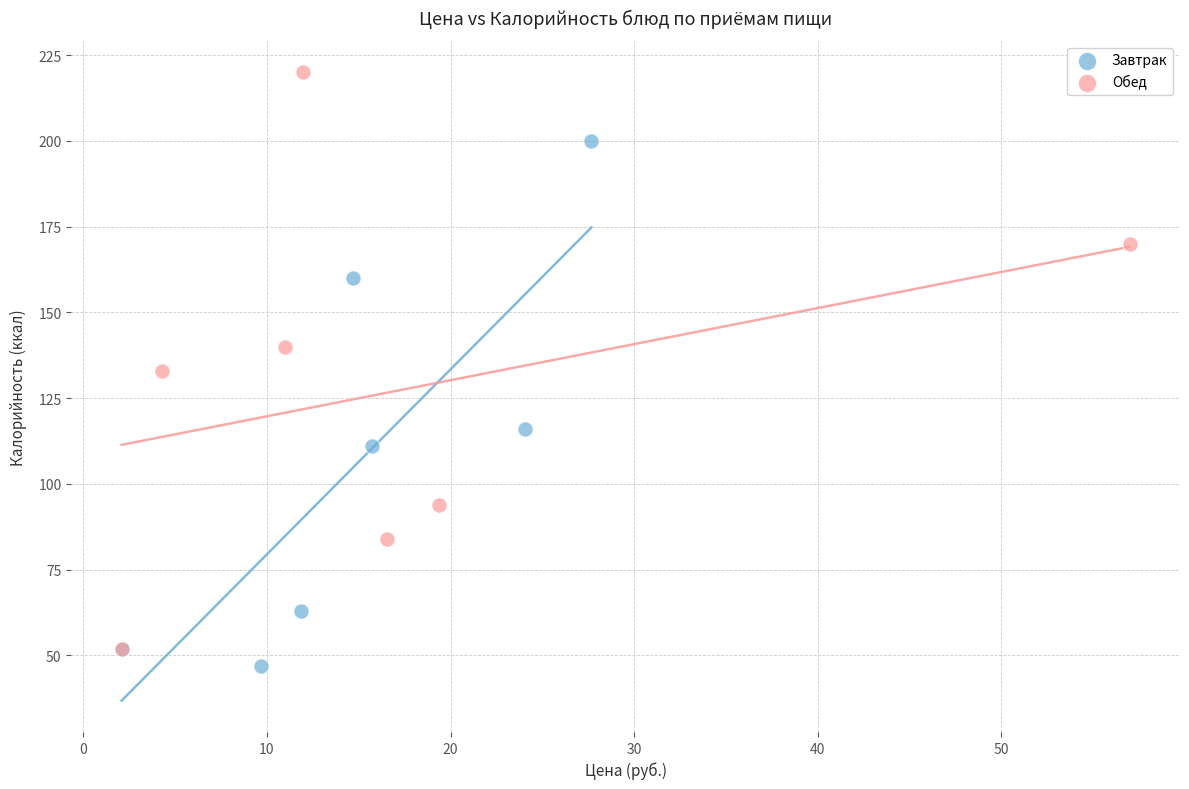

What are all the series names shown in the legend?

Завтрак, Обед